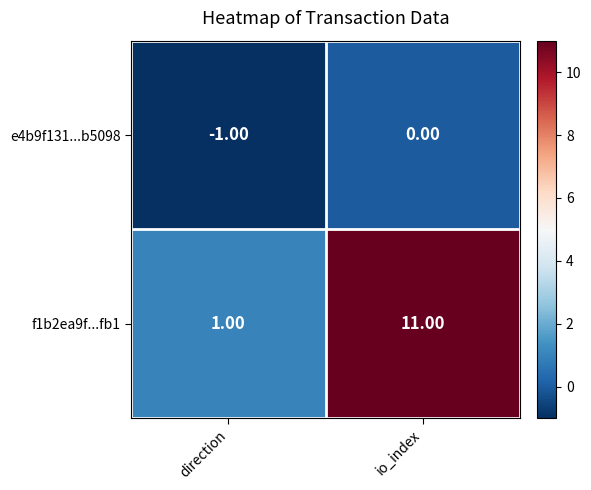

What is the average value of the f1b2ea9f...fb1 series?

6